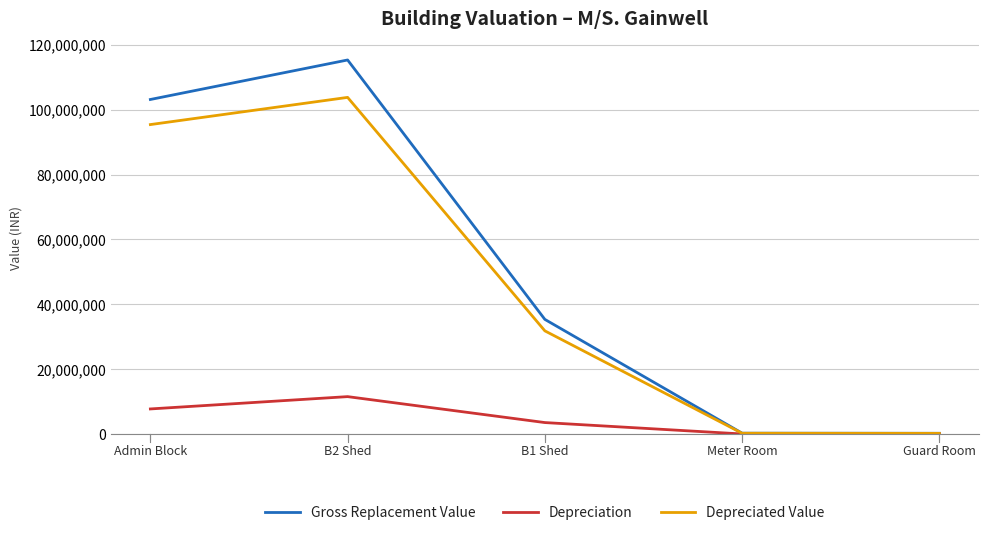

How many lines are shown in the chart?

3